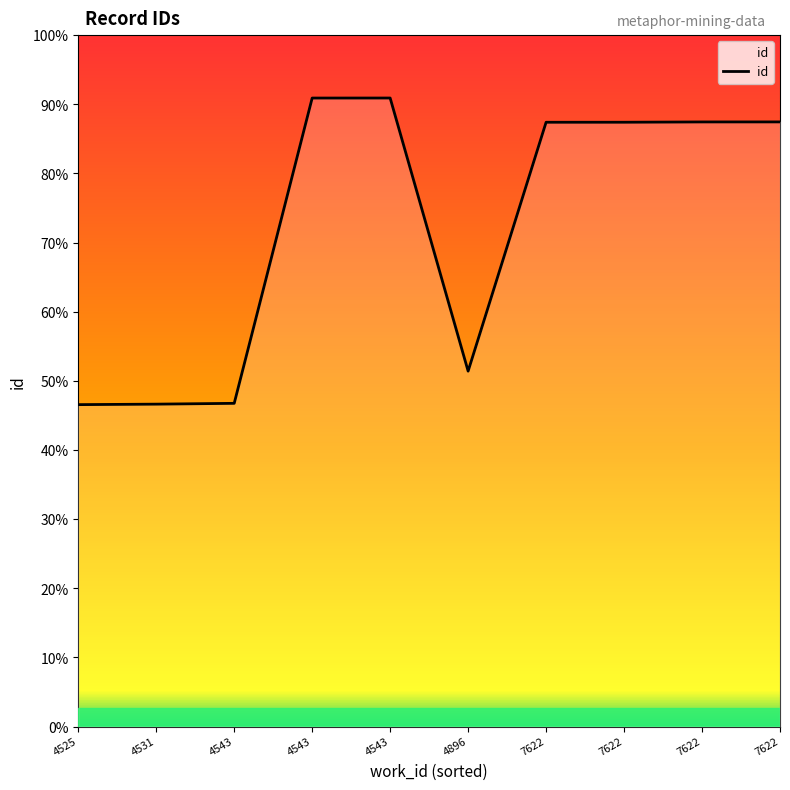

Is it true that the value at 7622 is 38734?

False